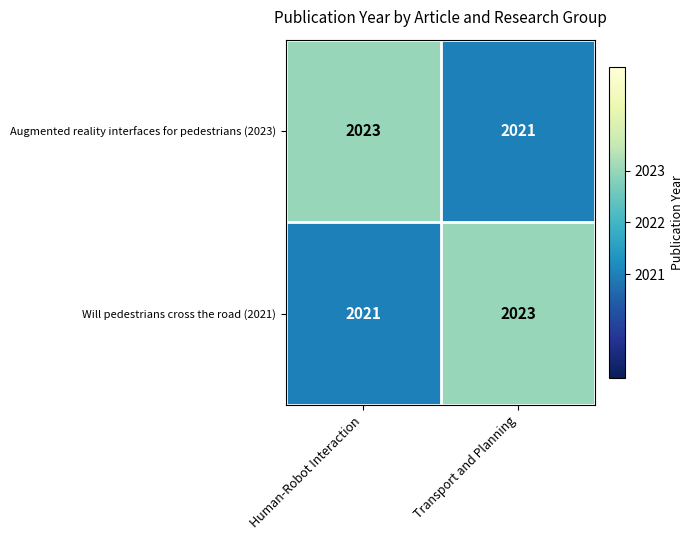

What is the average value of the Will pedestrians cross the road (2021) series?

2022